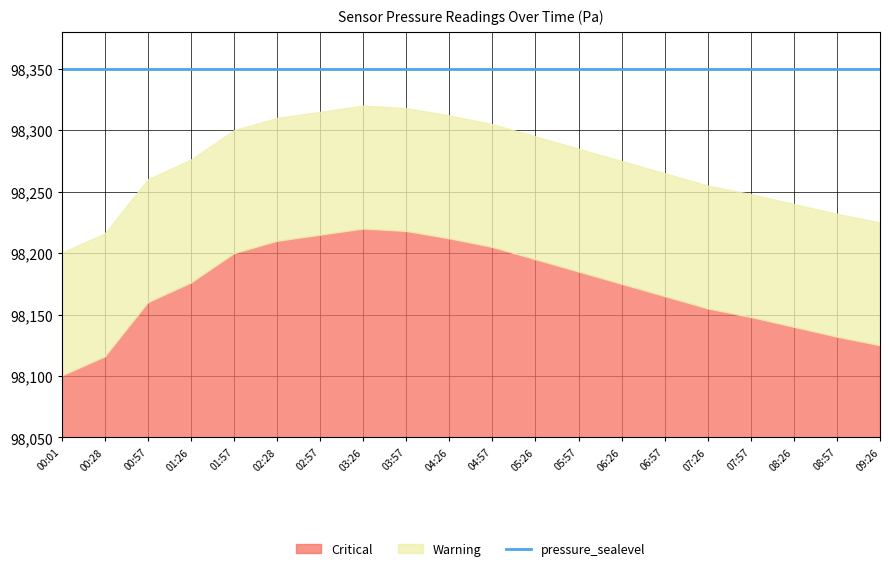

What are all the series names shown in the legend?

Critical, Warning, pressure_sealevel